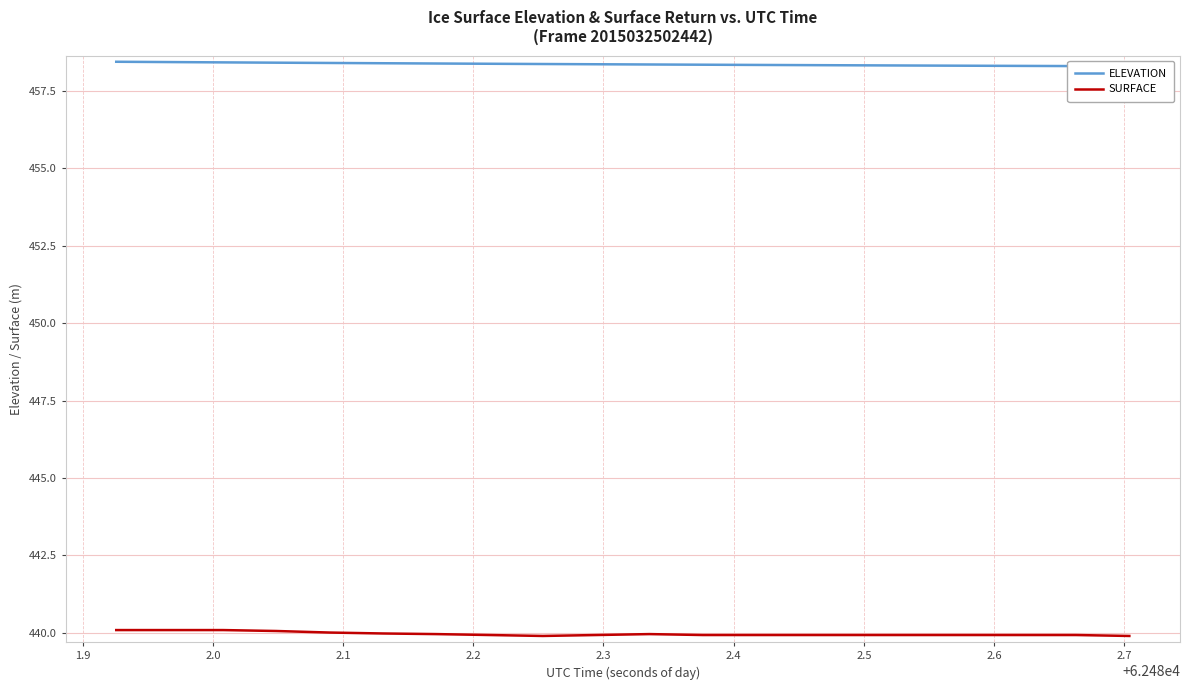

What is the greatest value displayed?

458.4